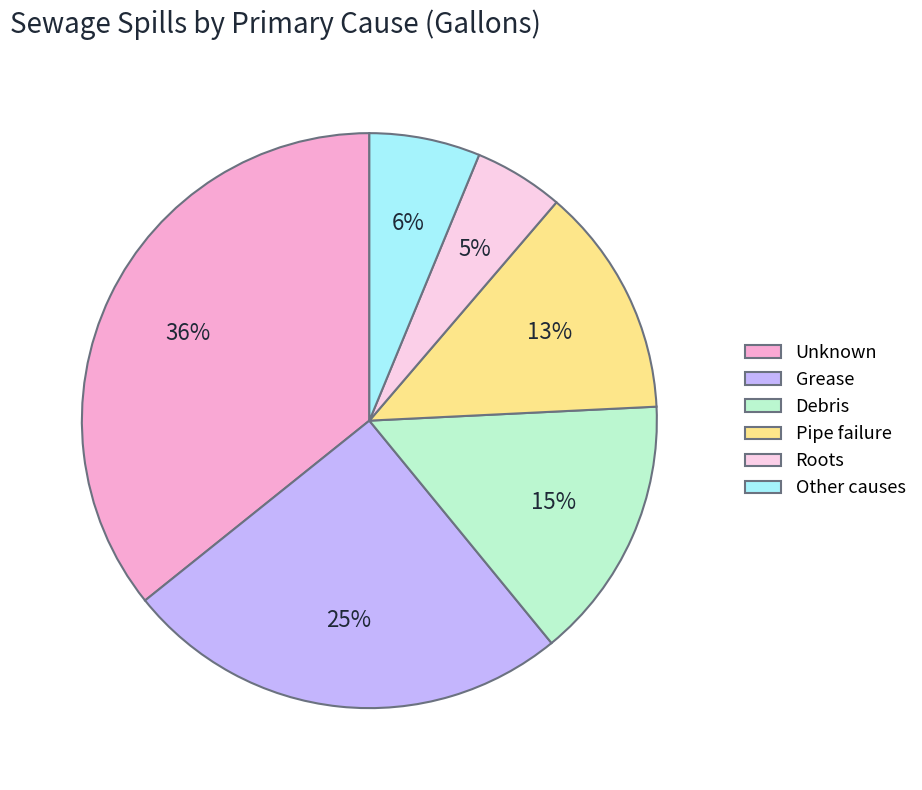

Which has a higher value, Grease or Other causes?

Grease